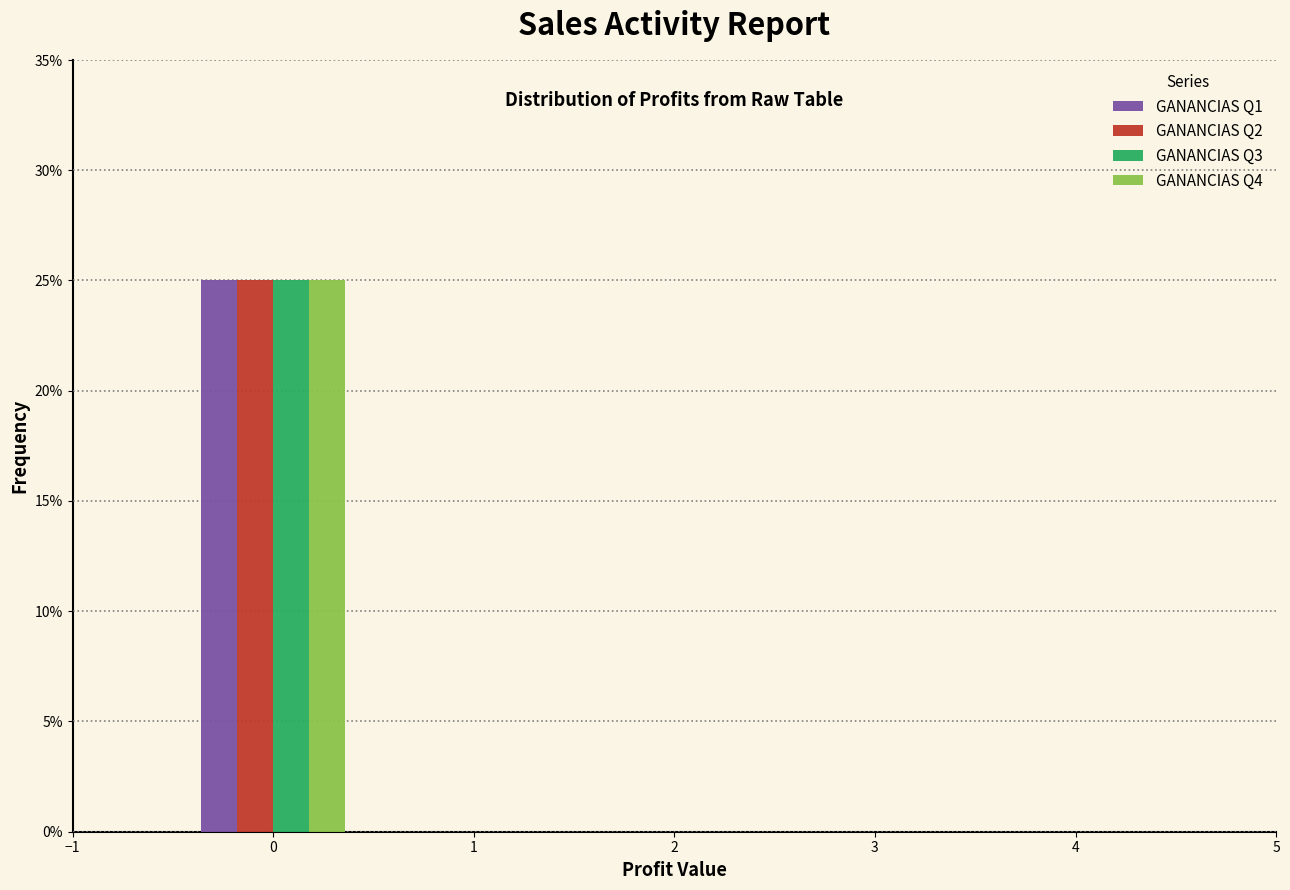

What is the height of the GANANCIAS Q3 bar covering -0.5 to 0.5 on the x-axis? The values are not printed on the chart, so give them approximately, as read against the axis.

25